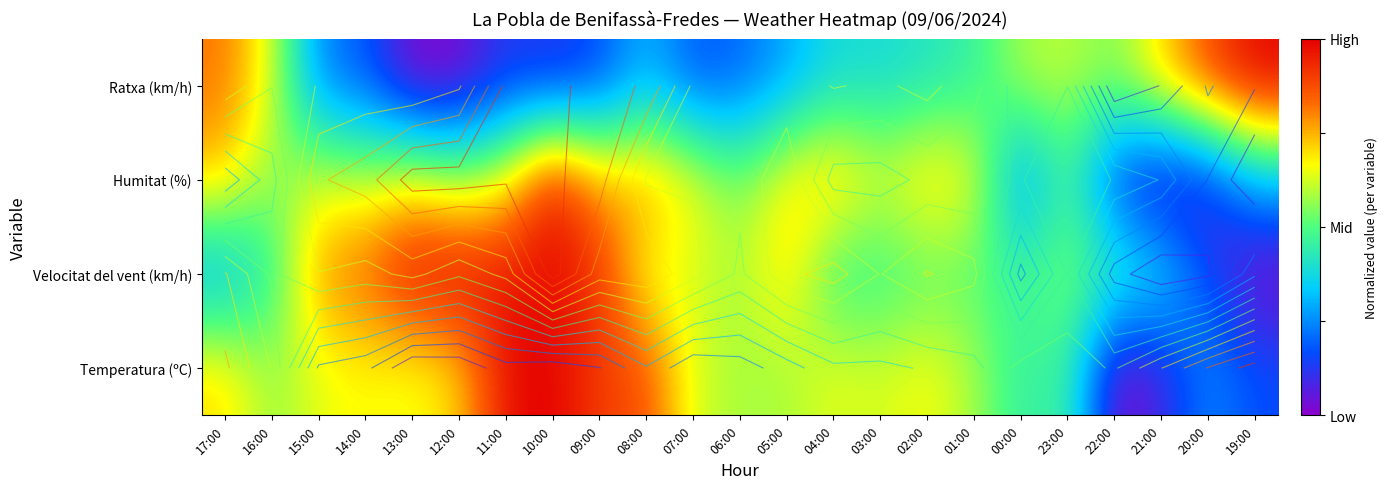

At which category is the sum across all series the highest?

10:00